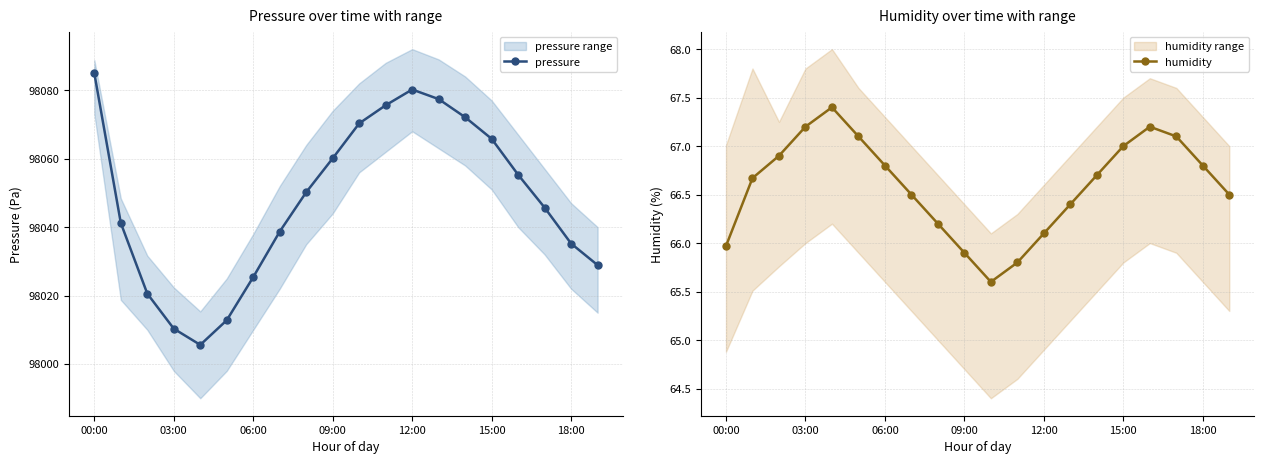

True or false: pressure and humidity intersect in this chart.

False